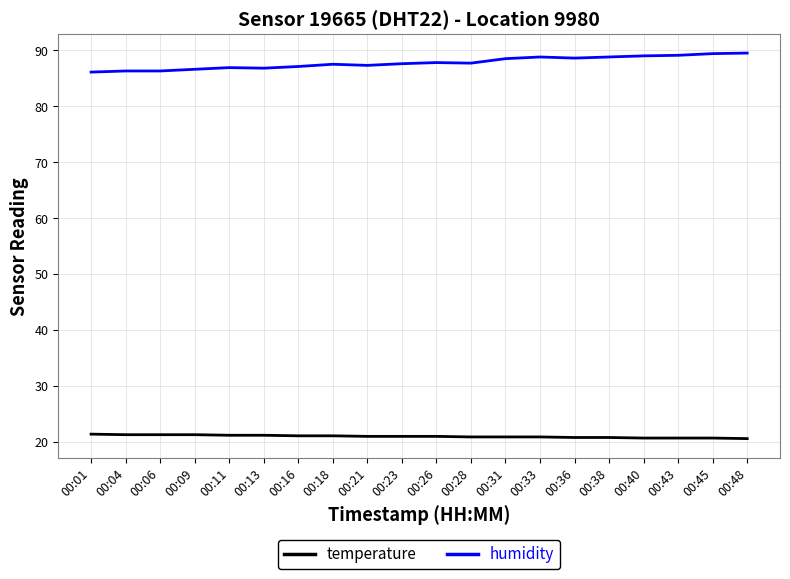

Which series has the largest total across all categories?

humidity